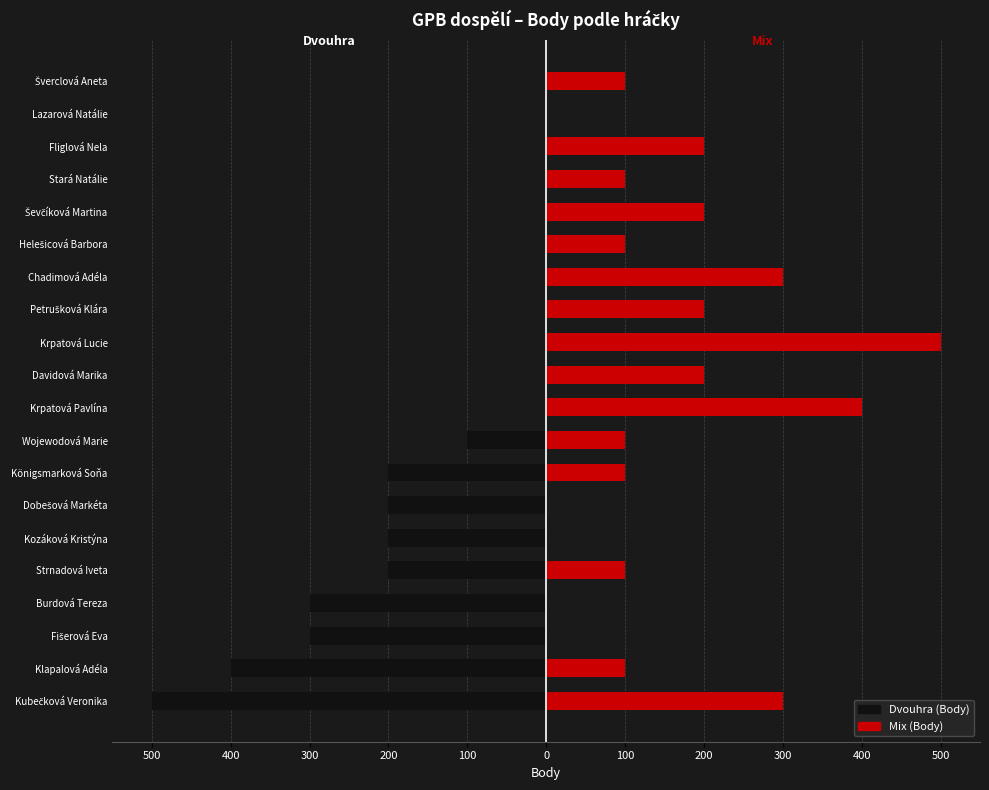

The Dvouhra (Body) series shows -51 at Dobešová Markéta. True or false?

False